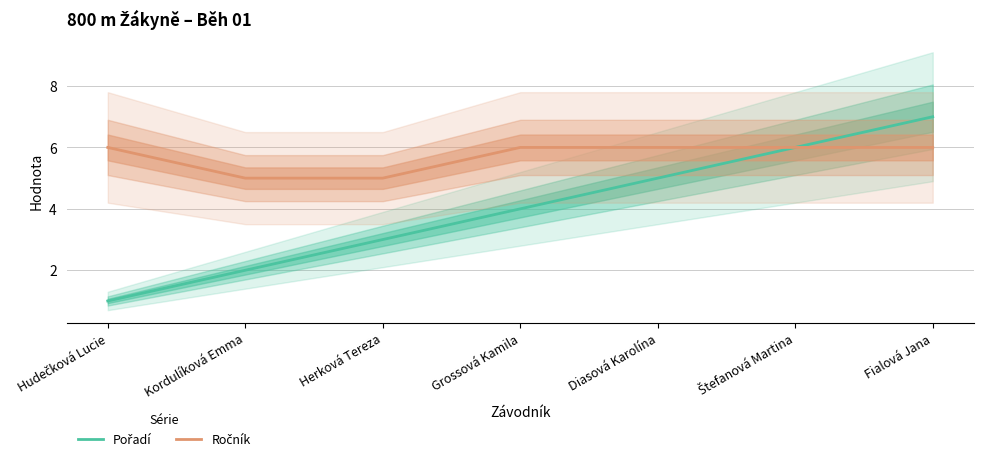

What is the value of the Ročník point at the 3rd from the left?

5